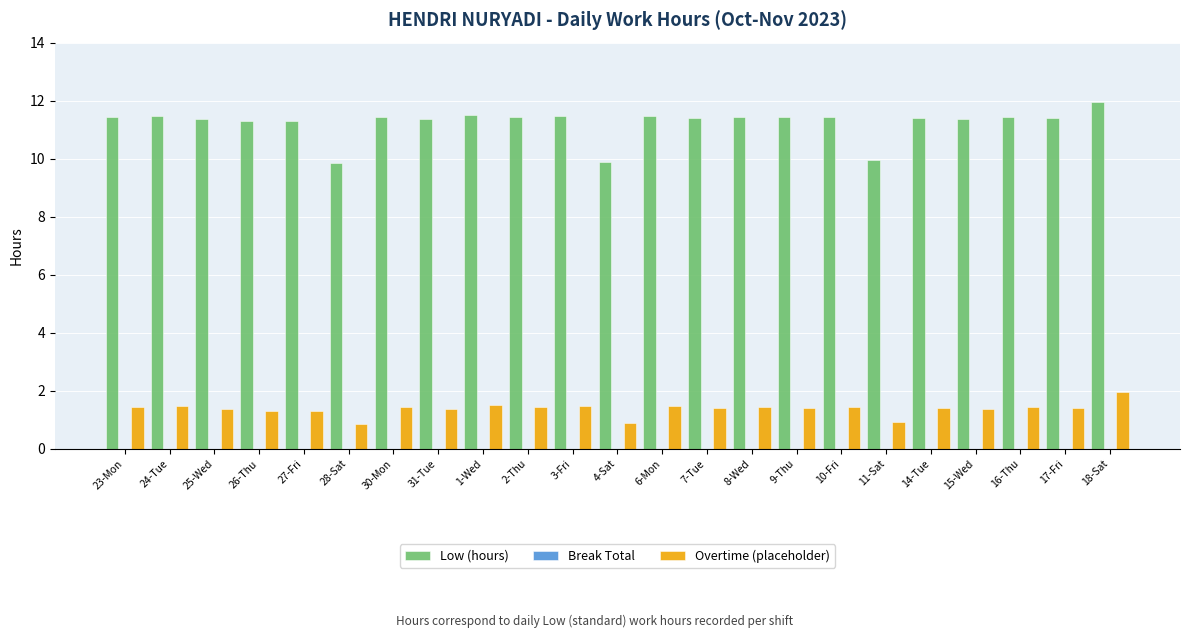

What is the total value across all series at 16-Thu?

12.9